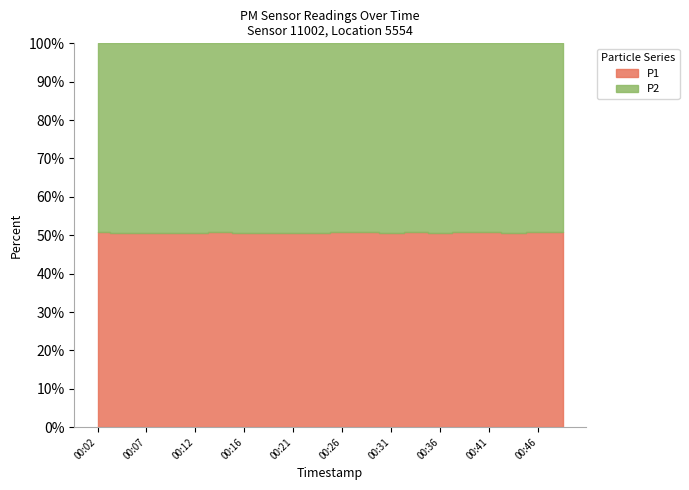

Which series has the largest total across all categories?

P1